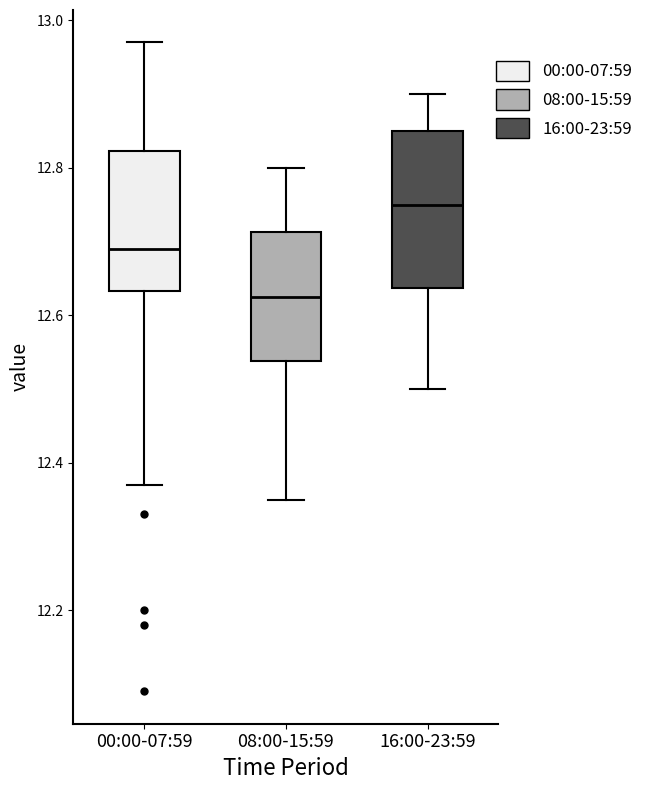

Where does the upper whisker of the box for 16:00-23:59 end on the y-axis? The values are not printed on the chart, so give them approximately, as read against the axis.

12.90